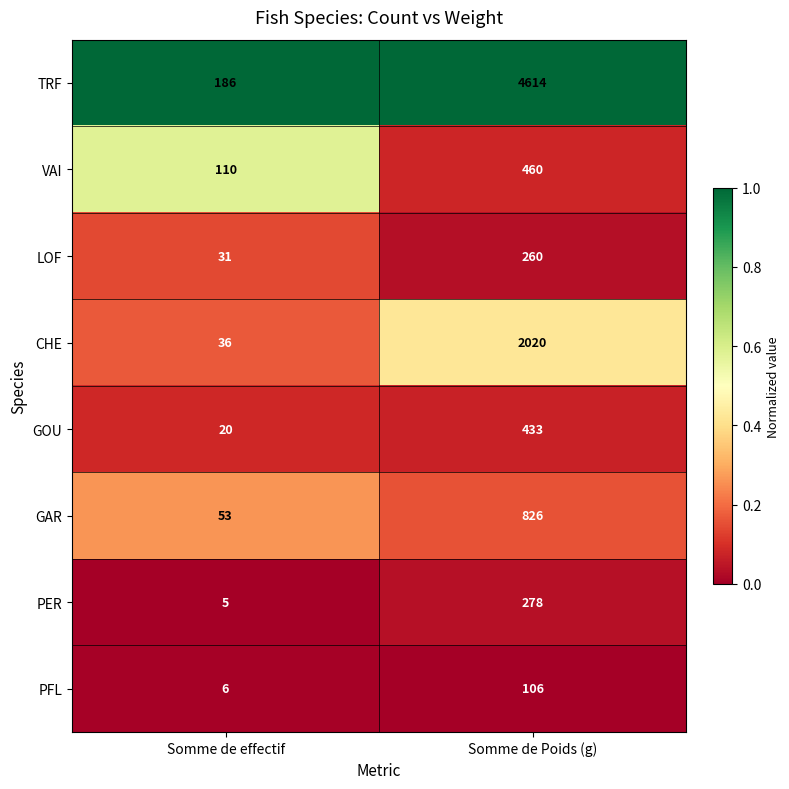

How many distinct data groups are displayed?

8